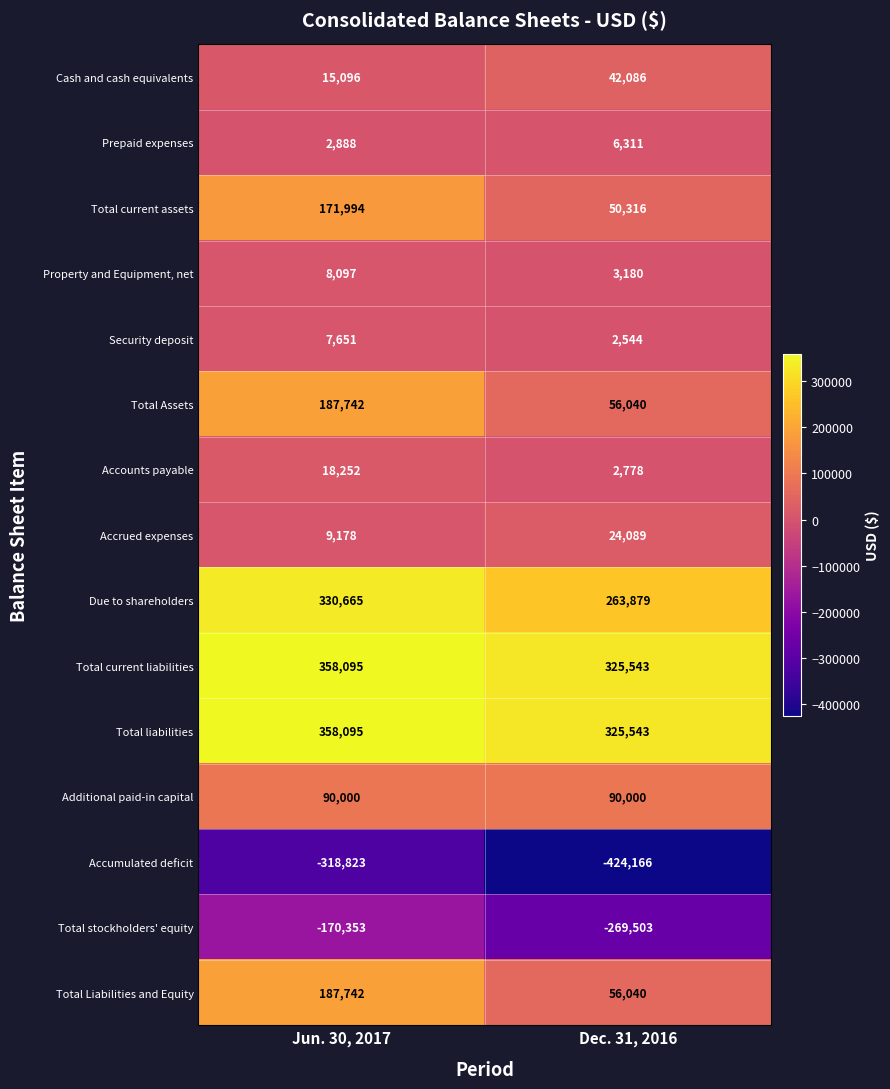

Reading left to right, extract all data points from this chart.

Cash and cash equivalents: Jun. 30, 2017=15096	Dec. 31, 2016=42086
Prepaid expenses: Jun. 30, 2017=2888	Dec. 31, 2016=6311
Total current assets: Jun. 30, 2017=171994	Dec. 31, 2016=50316
Property and Equipment, net: Jun. 30, 2017=8097	Dec. 31, 2016=3180
Security deposit: Jun. 30, 2017=7651	Dec. 31, 2016=2544
Total Assets: Jun. 30, 2017=187742	Dec. 31, 2016=56040
Accounts payable: Jun. 30, 2017=18252	Dec. 31, 2016=2778
Accrued expenses: Jun. 30, 2017=9178	Dec. 31, 2016=24089
Due to shareholders: Jun. 30, 2017=330665	Dec. 31, 2016=263879
Total current liabilities: Jun. 30, 2017=358095	Dec. 31, 2016=325543
Total liabilities: Jun. 30, 2017=358095	Dec. 31, 2016=325543
Additional paid-in capital: Jun. 30, 2017=90000	Dec. 31, 2016=90000
Accumulated deficit: Jun. 30, 2017=-318823	Dec. 31, 2016=-424166
Total stockholders' equity: Jun. 30, 2017=-170353	Dec. 31, 2016=-269503
Total Liabilities and Equity: Jun. 30, 2017=187742	Dec. 31, 2016=56040